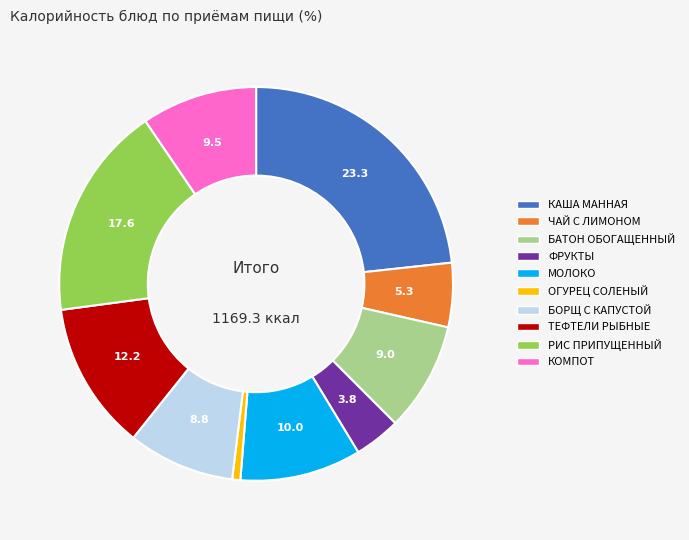

What is the largest slice in the pie chart?

КАША МАННАЯ